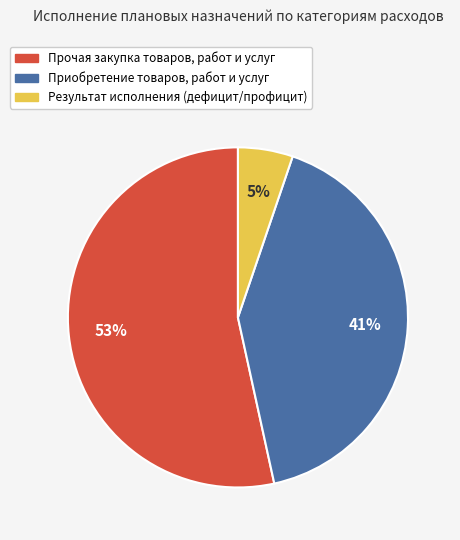

Count the number of slices in the pie.

3